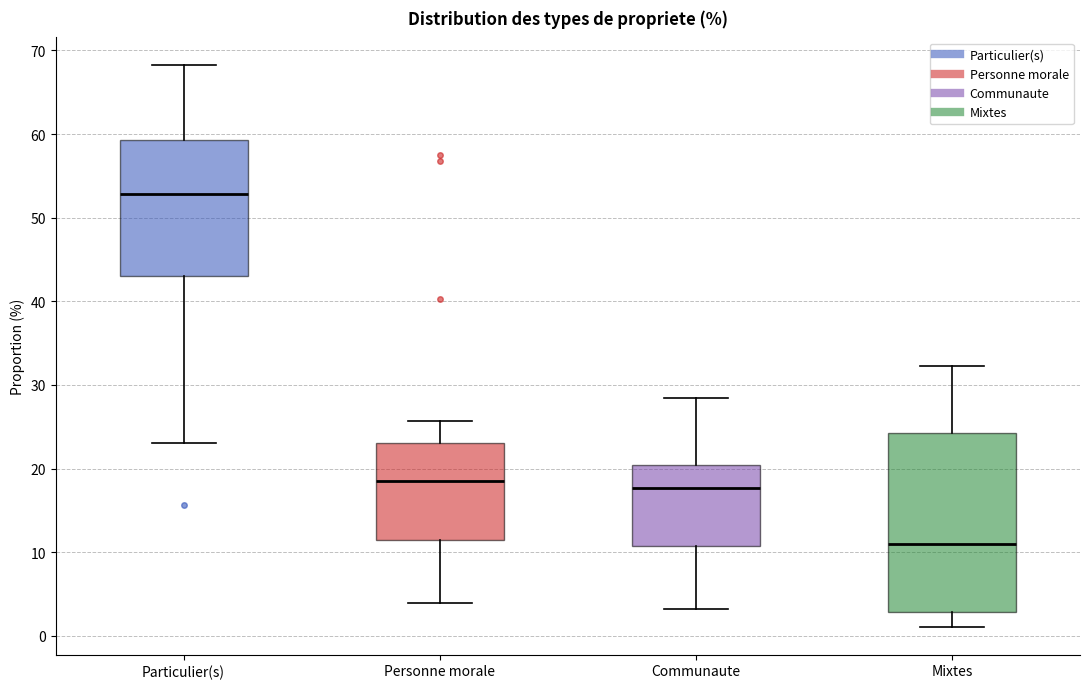

Reading left to right, read every box against the y-axis: the position of its median line, the range the box covers, and the ends of its whiskers. The values are not printed on the chart, so give them approximately, as read against the axis.

Particulier(s): median 53, box 43 to 59, whiskers 23 to 68
Personne morale: median 19, box 12 to 23, whiskers 4 to 26
Communaute: median 18, box 11 to 20, whiskers 3 to 28
Mixtes: median 11, box 3 to 24, whiskers 1 to 32